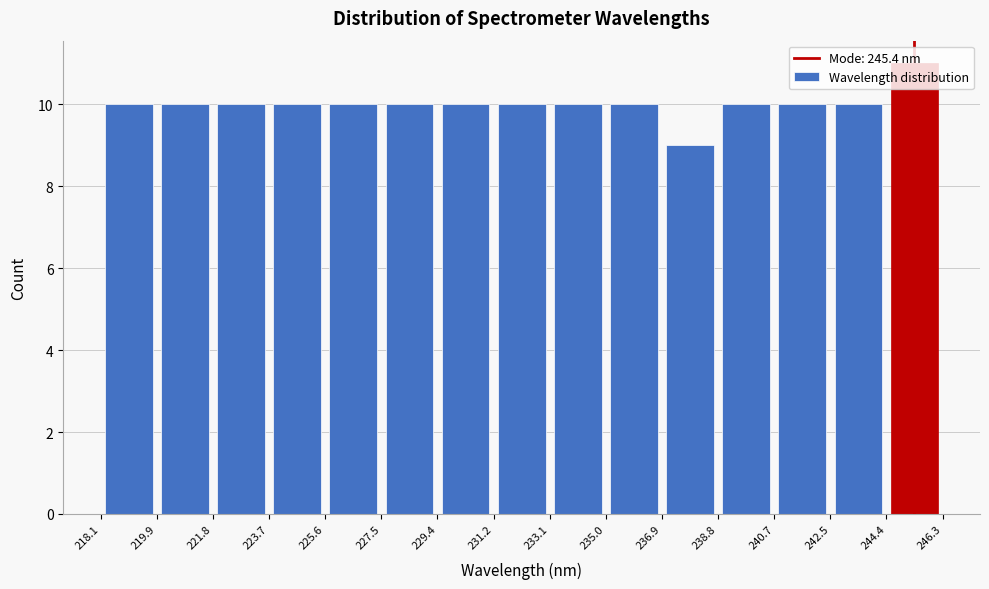

What is the height of the bar covering 235.0 to 236.9 on the x-axis? The values are not printed on the chart, so give them approximately, as read against the axis.

10